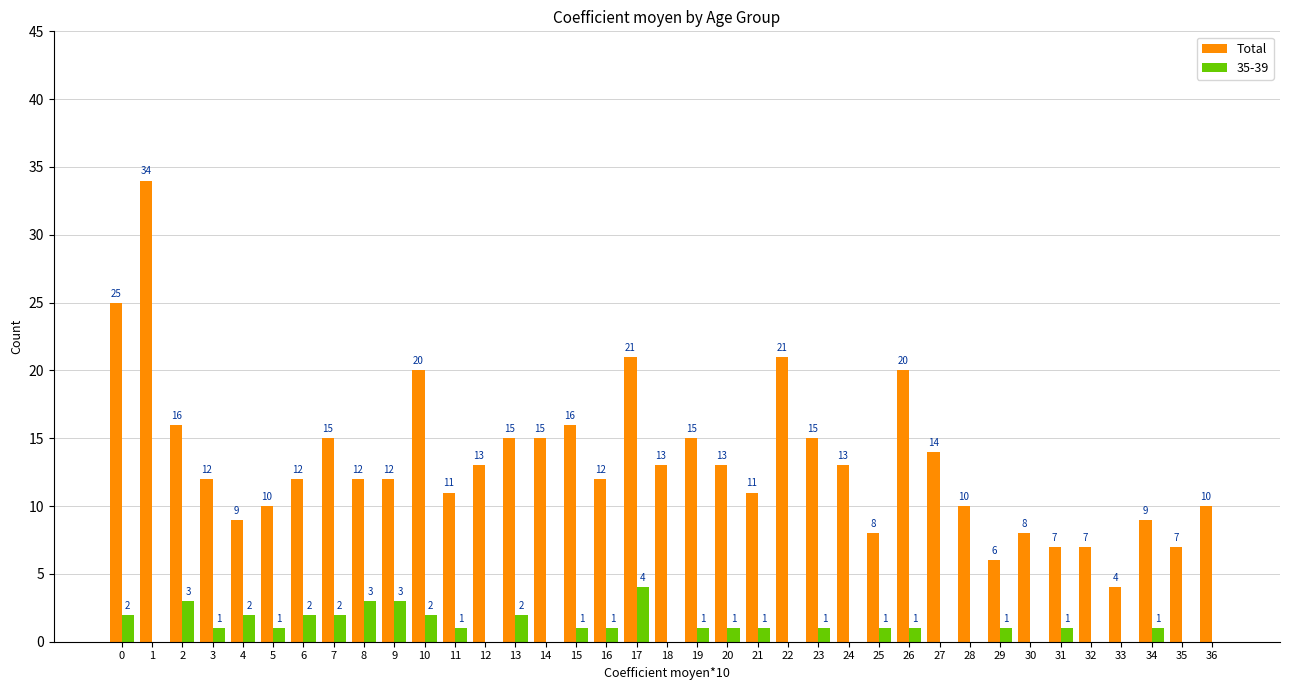

What is the approximate value of Total at 35, to the nearest 10?

10